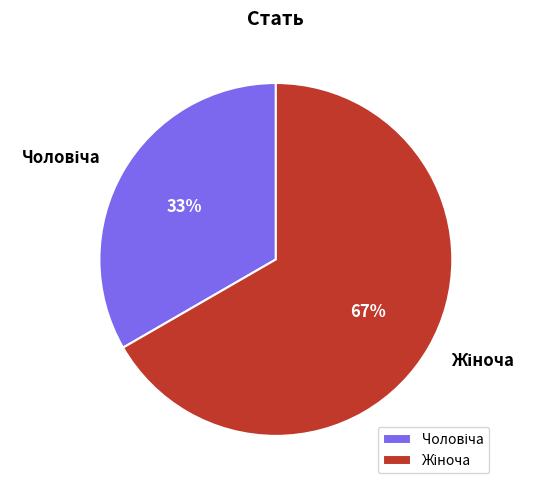

Count the number of slices in the pie.

2